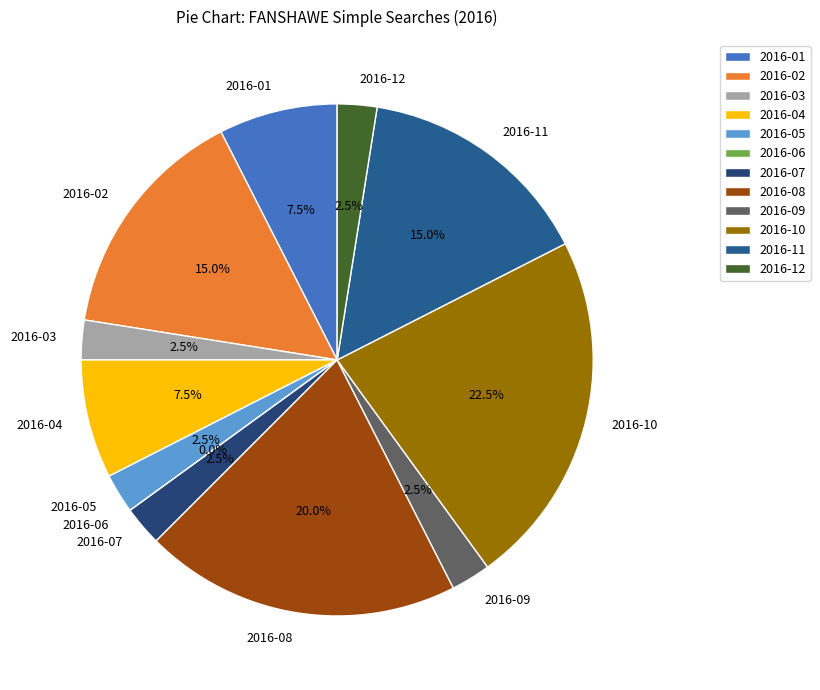

Is the sum of 2016-03 and 2016-09 greater than half?

No